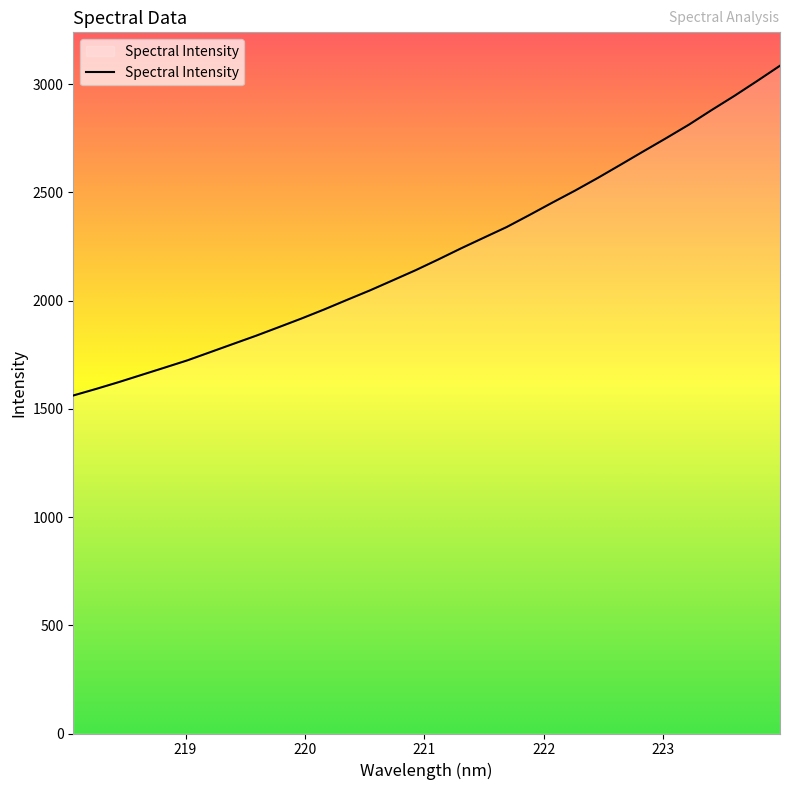

What is the maximum value shown in the chart?

3084.9